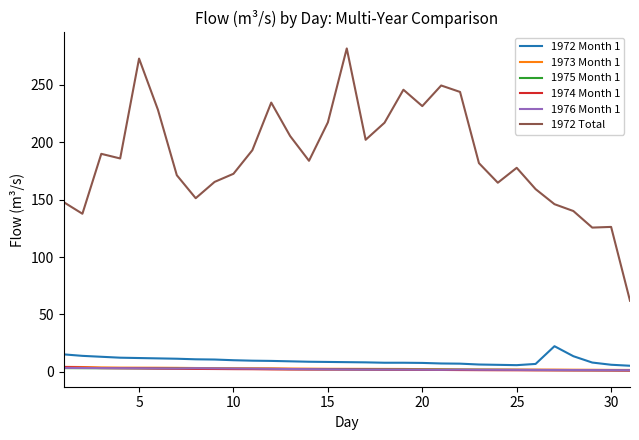

What is the greatest value displayed?

281.5